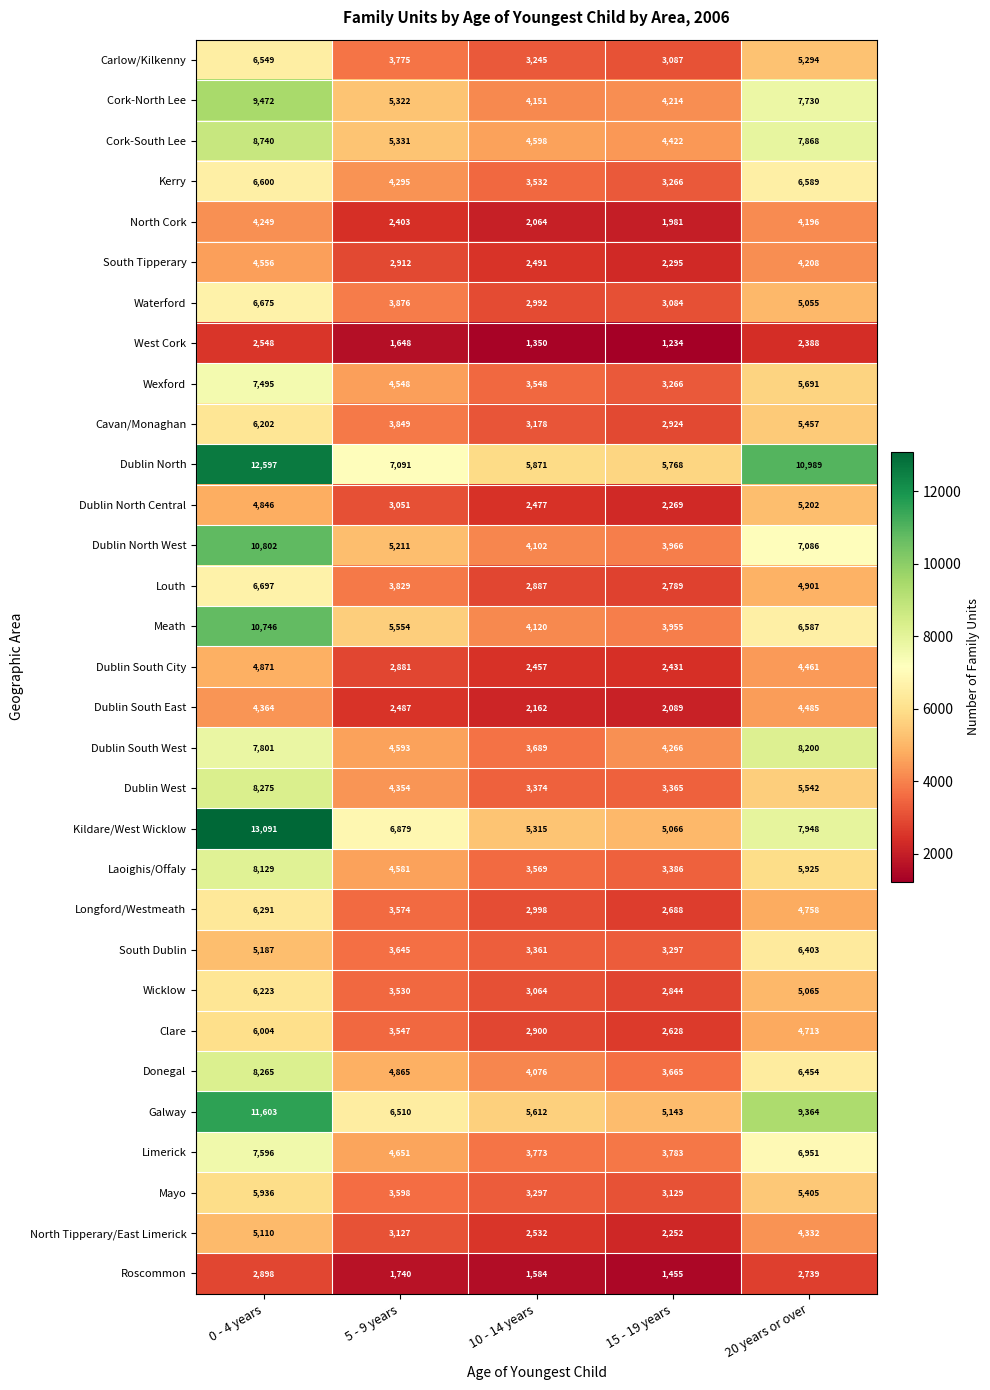

At which label does Limerick first exceed 4651?

0 - 4 years